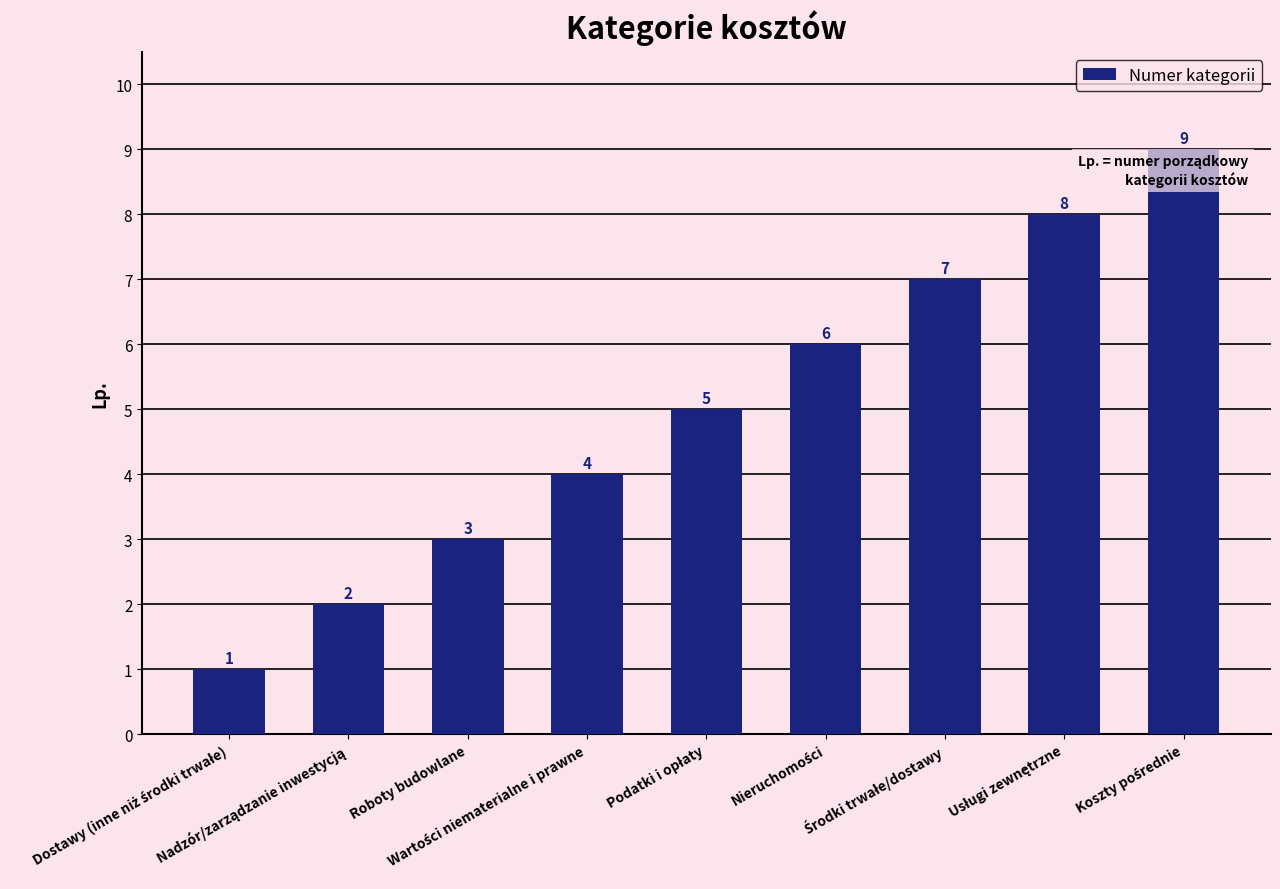

How many values are between 3 and 7?

5